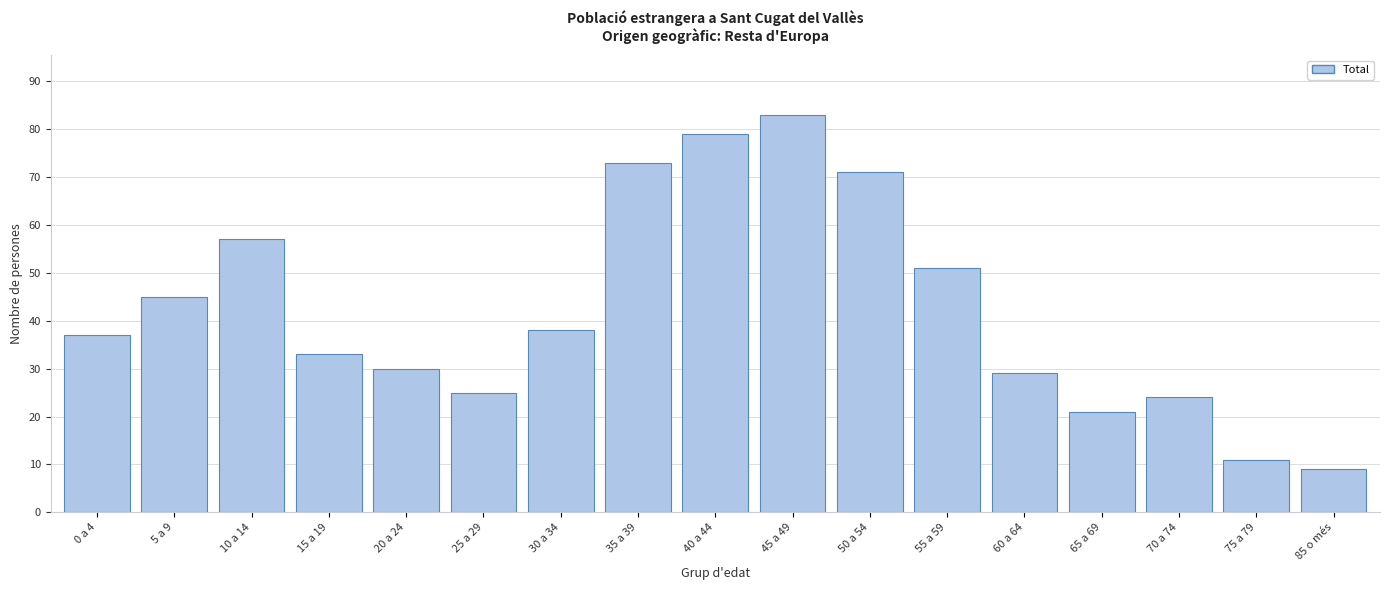

Reading right to left, list all the values displayed in this chart.

9	11	24	21	29	51	71	83	79	73	38	25	30	33	57	45	37